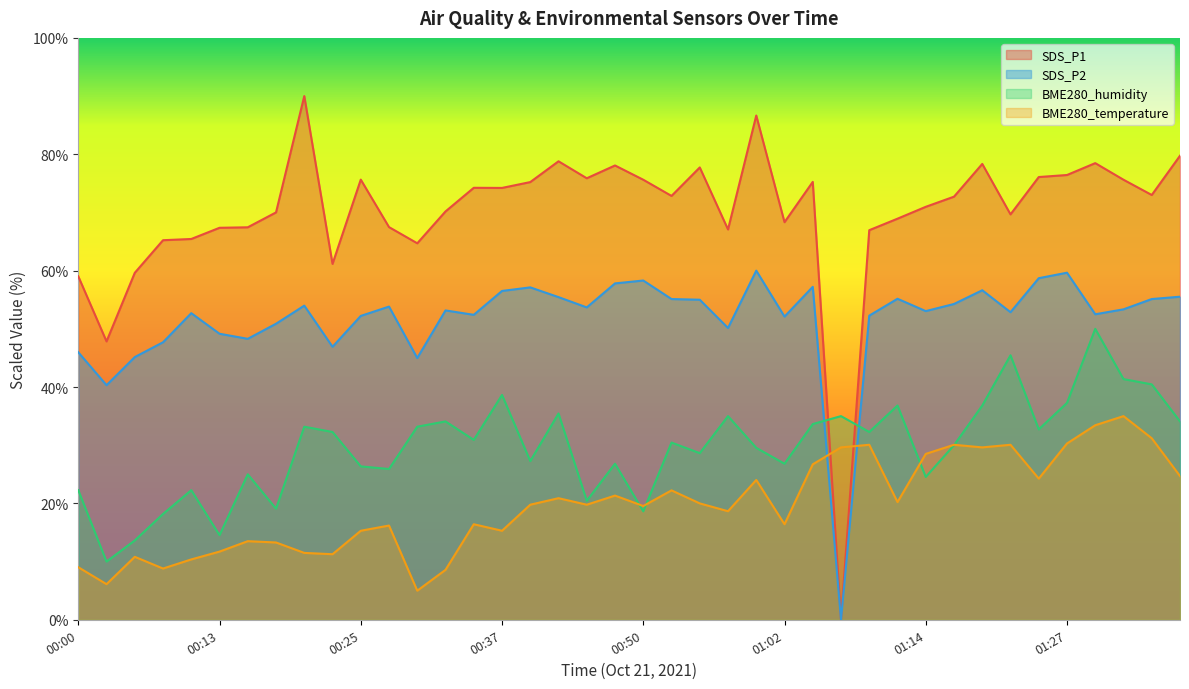

Is the value of SDS_P1 at 01:27 greater than the value of BME280_temperature at 00:37?

Yes